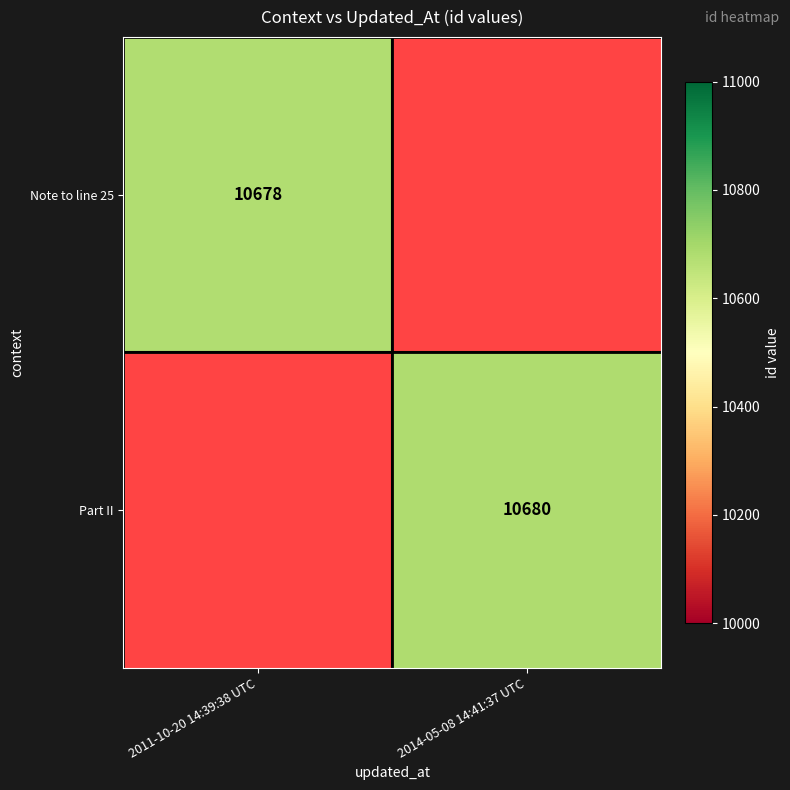

What is the greatest value displayed?

10680.0